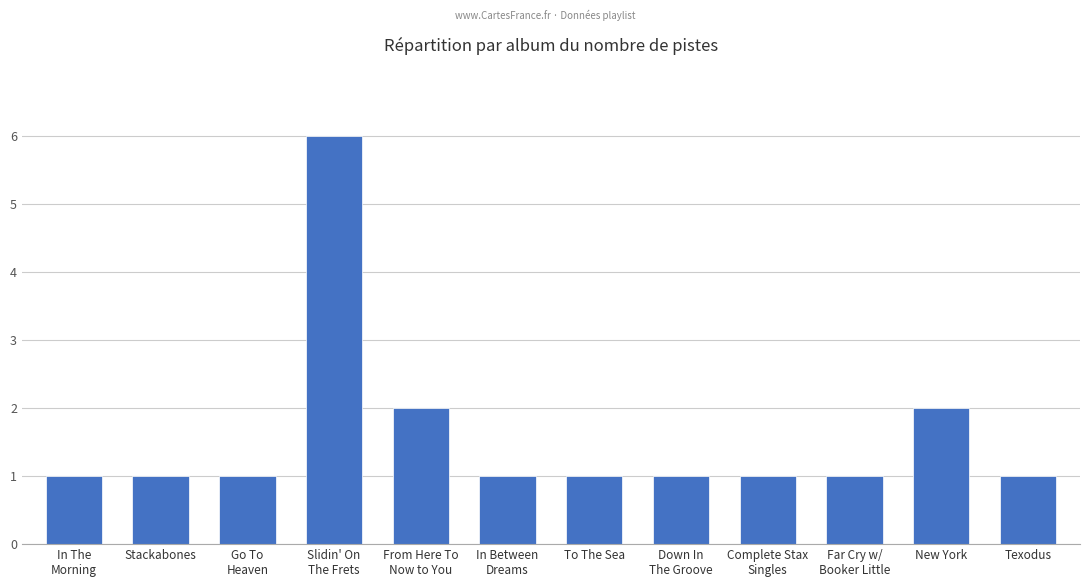

Reading left to right, extract all data points from this chart.

In The
Morning=1	Stackabones=1	Go To
Heaven=1	Slidin' On
The Frets=6	From Here To
Now to You=2	In Between
Dreams=1	To The Sea=1	Down In
The Groove=1	Complete Stax
Singles=1	Far Cry w/
Booker Little=1	New York=2	Texodus=1